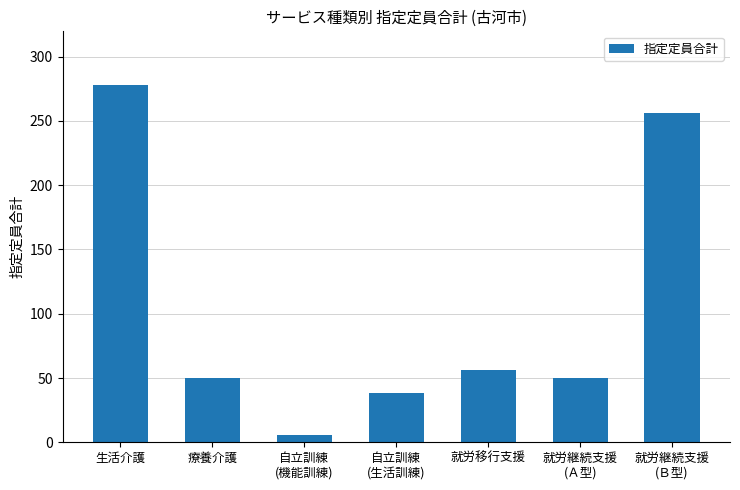

What is the difference between the maximum and second lowest values?

240